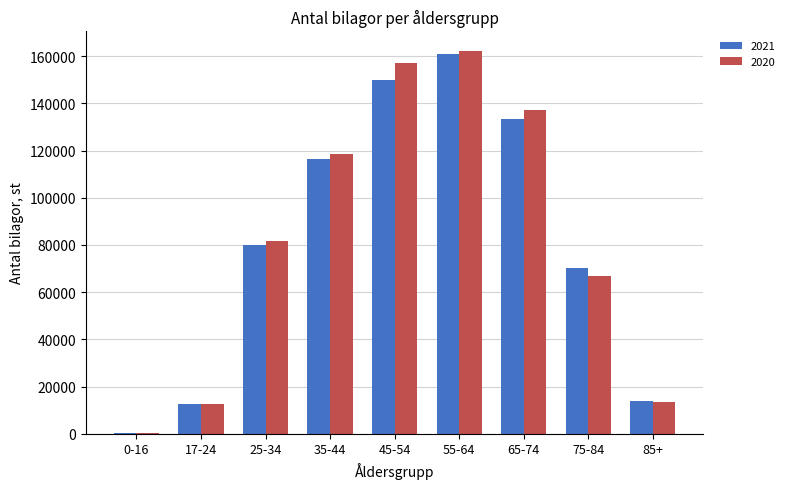

Reading left to right, transcribe all the data shown in this chart.

2021: 0-16=123	17-24=12669	25-34=79864	35-44=116275	45-54=149737	55-64=160792	65-74=133420	75-84=70158	85+=13773
2020: 0-16=116	17-24=12406	25-34=81505	35-44=118642	45-54=156966	55-64=162378	65-74=137027	75-84=66804	85+=13418